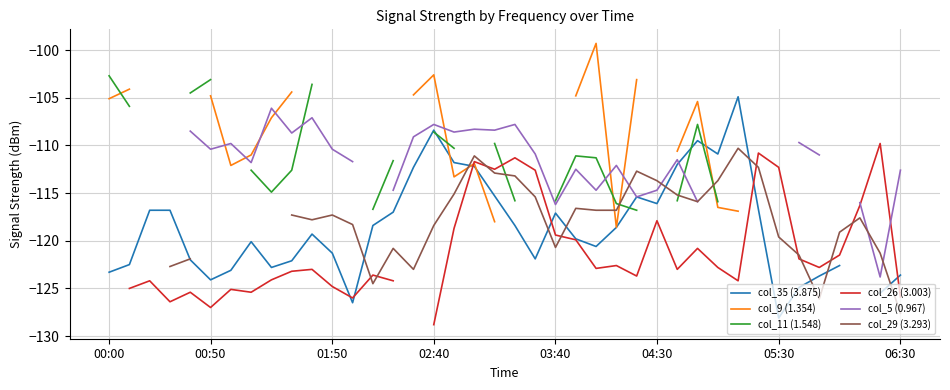

Is the value of col_26 (3.003) at 38 greater than the value of col_9 (1.354) at 10?

No